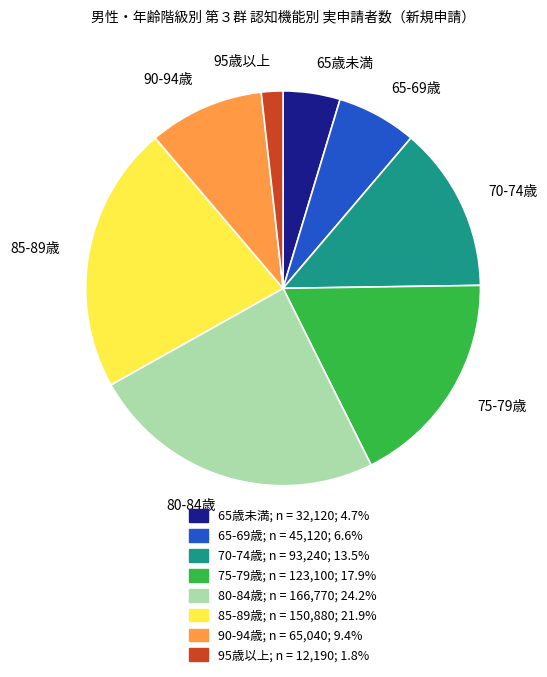

Is the sum of 75-79歳 and 90-94歳 greater than half?

No